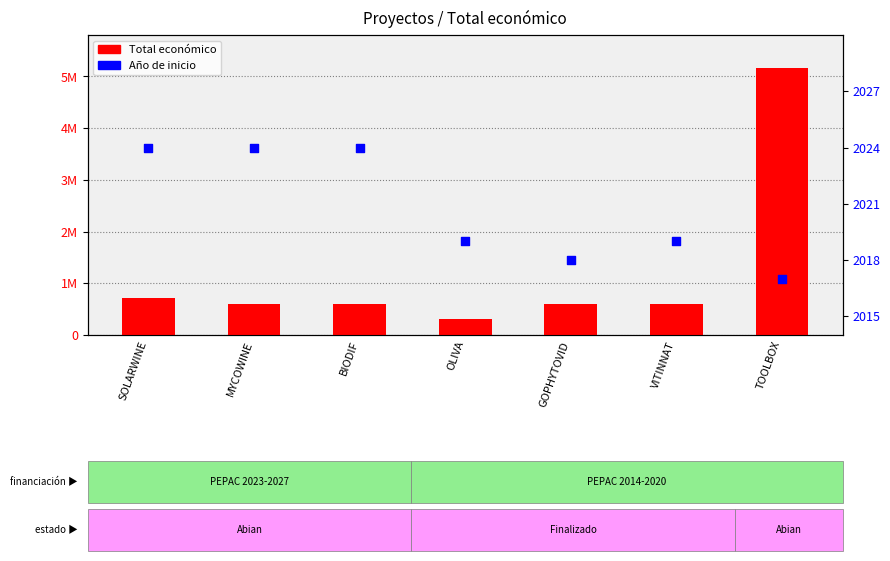

Which series contains the highest Y value?

Total económico